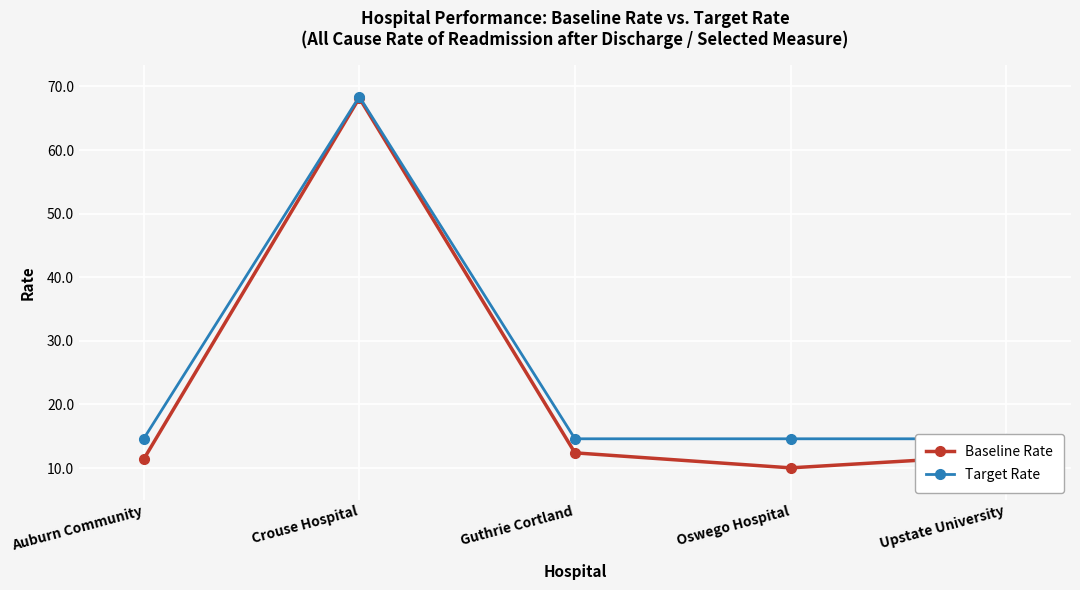

What is the approximate value of Target Rate at Crouse Hospital?

68.4